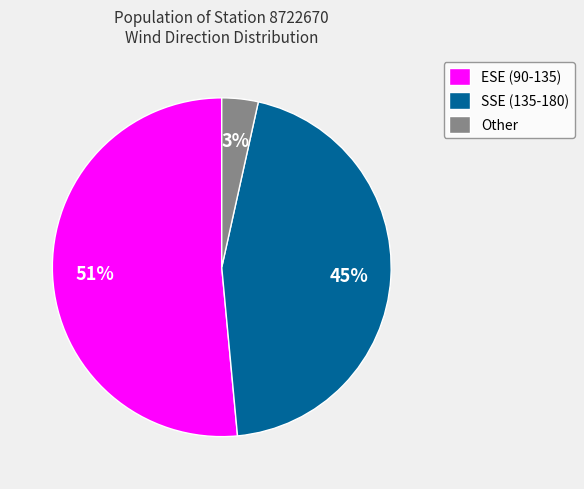

What percentage is the Other slice, to the nearest percent?

3%